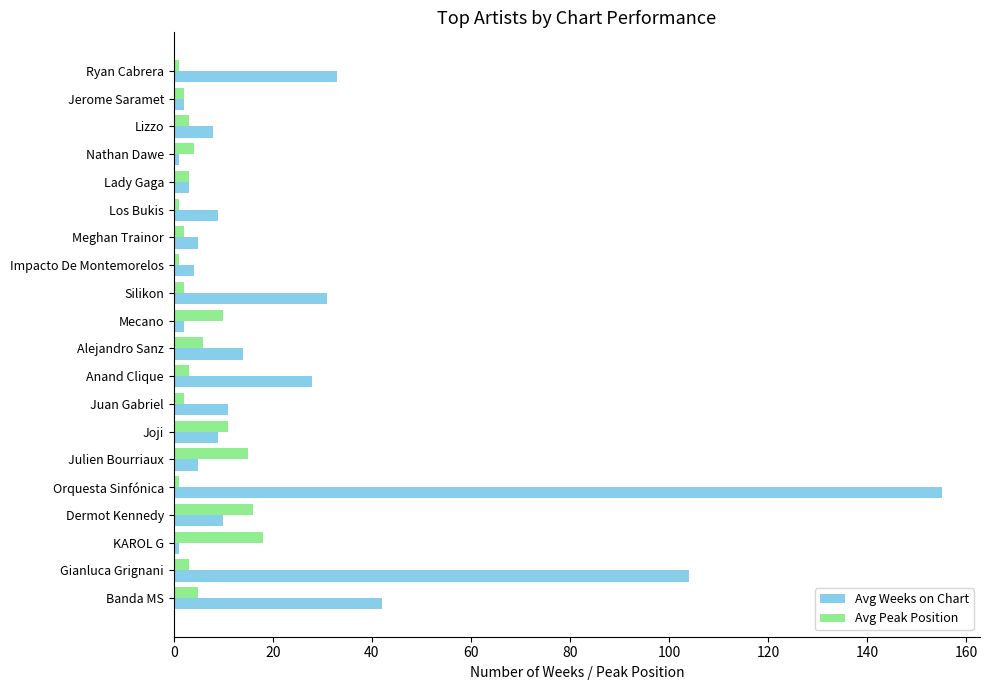

Is the value of Avg Peak Position at Mecano greater than the value of Avg Weeks on Chart at Meghan Trainor?

Yes